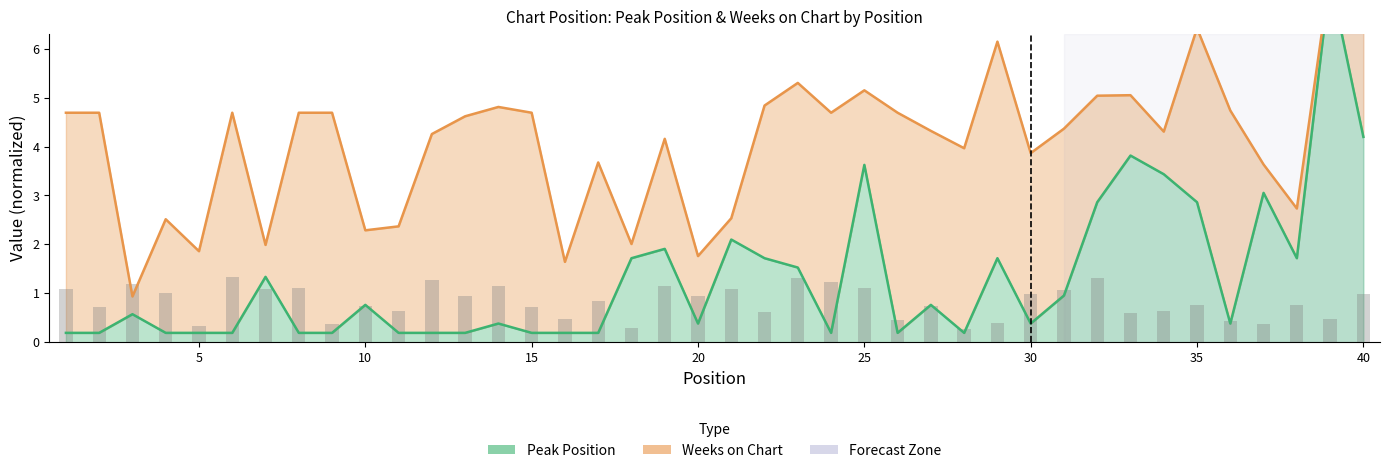

Are the bars horizontal?

No